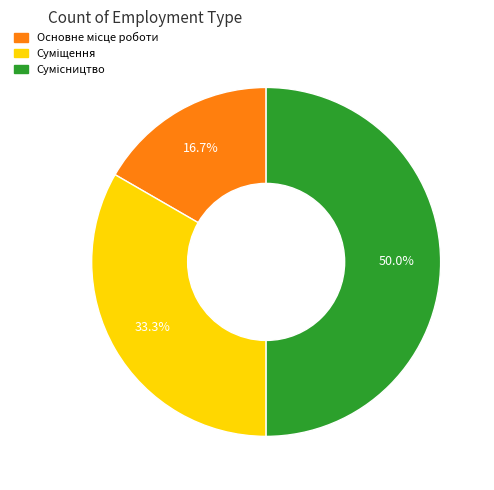

What is the smallest slice in the pie chart?

Основне місце роботи